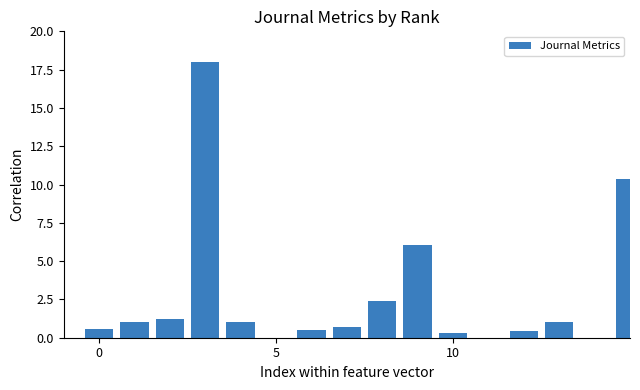

The chart shows a value of 0.6 at 4. True or false?

False